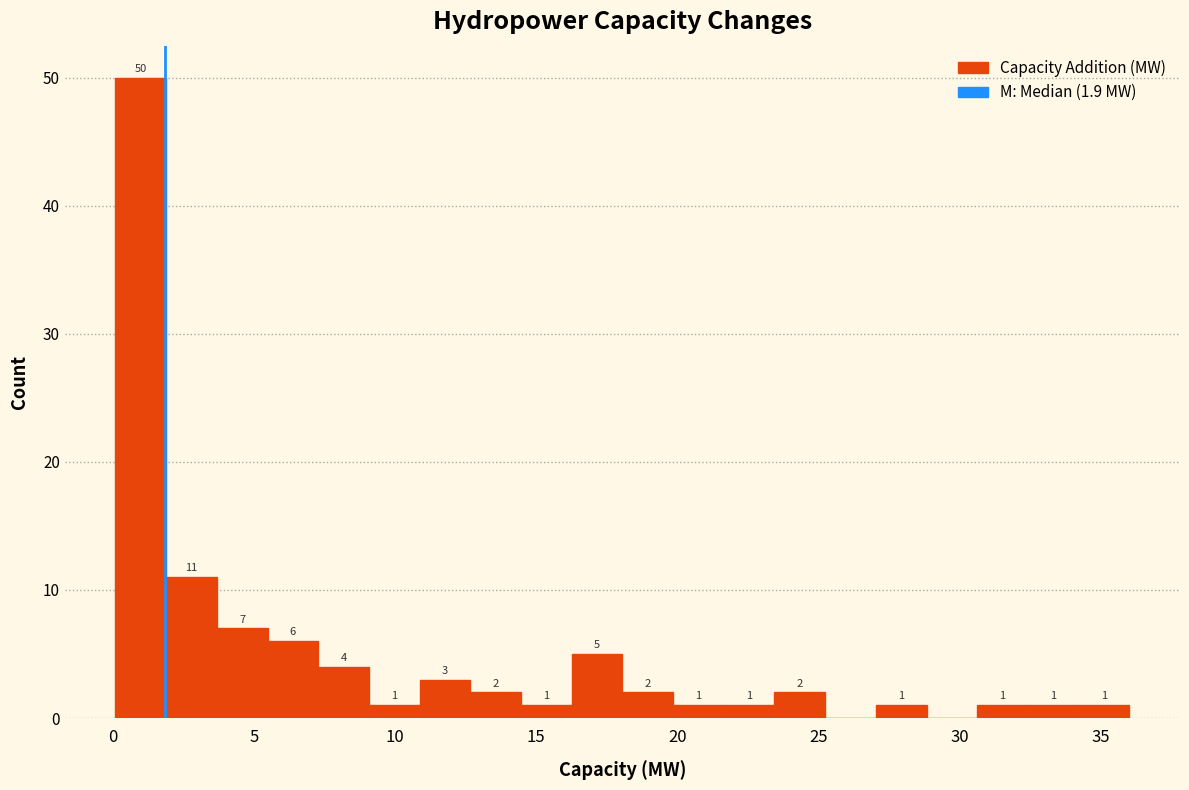

Read against the x-axis, roughly where is the centre of the tallest bar?

1.0